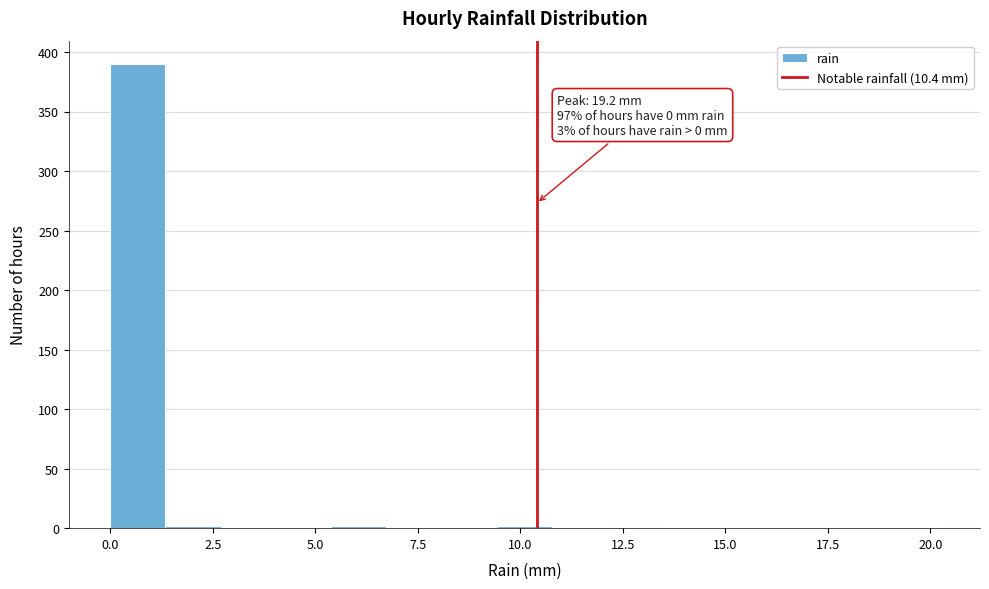

Read against the x-axis, roughly where is the centre of the tallest bar?

0.5